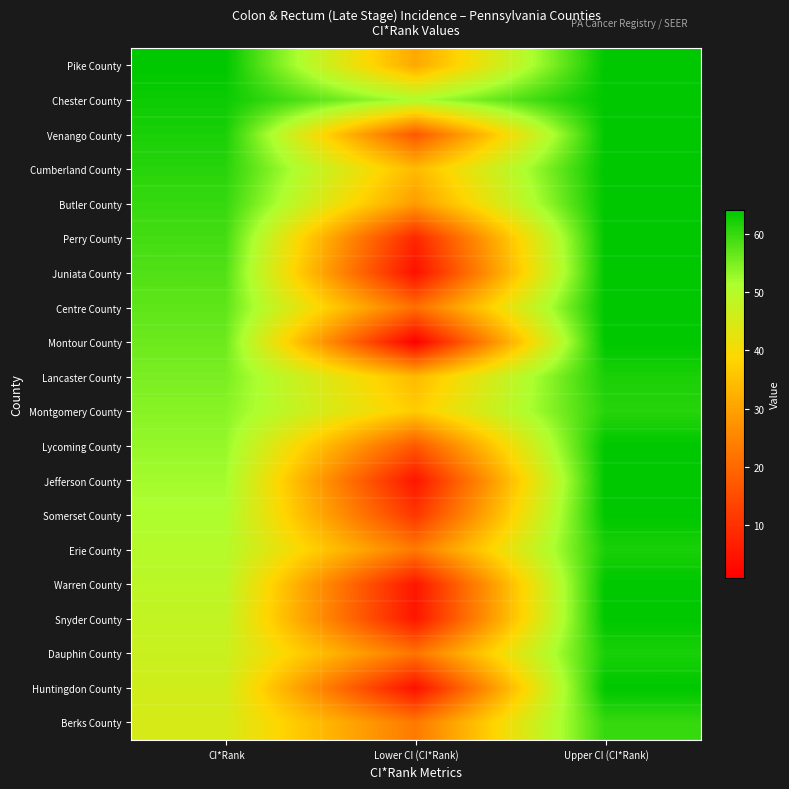

At Upper CI (CI*Rank), list the series in order from largest to smallest.

Pike County, Chester County, Venango County, Cumberland County, Butler County, Perry County, Juniata County, Centre County, Montour County, Lycoming County, Jefferson County, Somerset County, Warren County, Snyder County, Huntingdon County, Lancaster County, Erie County, Dauphin County, Montgomery County, Berks County